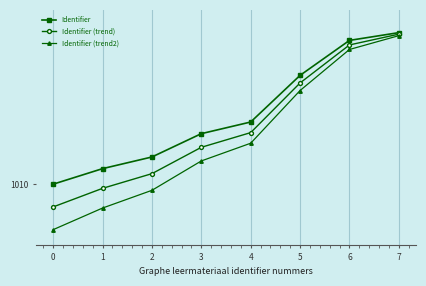

True or false: Identifier and Identifier (trend2) cross at least once.

False